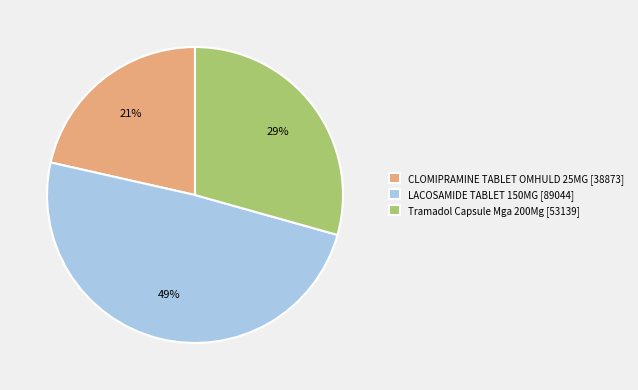

To the nearest percent, what is the average slice percentage?

33%